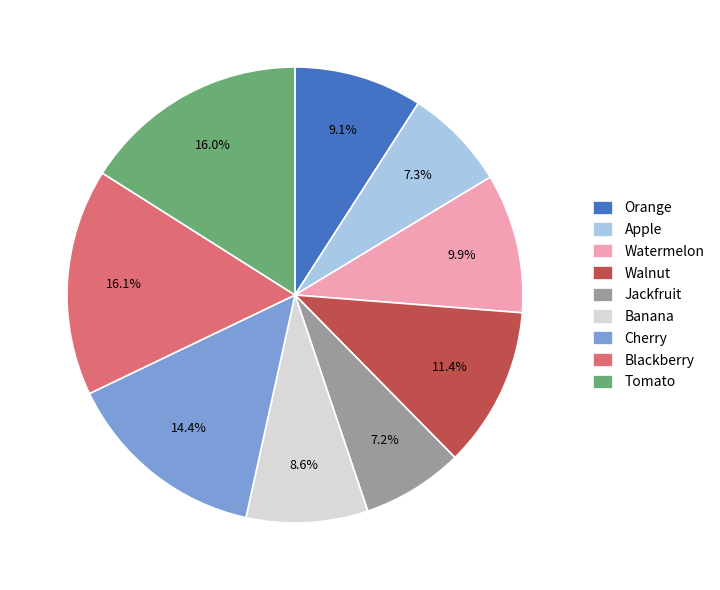

To the nearest percent, what is the average slice percentage?

11%